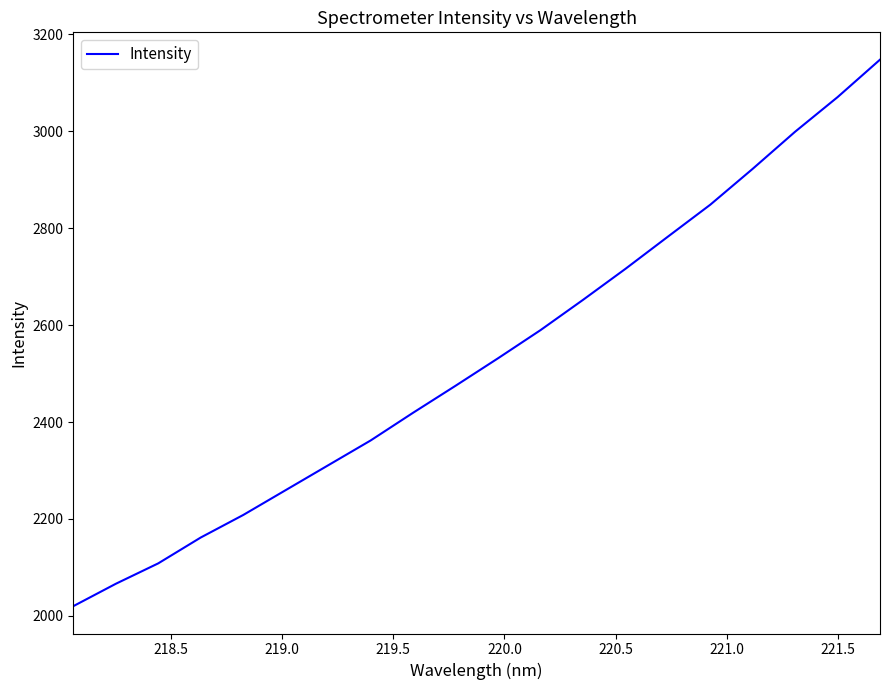

What is the minimum value shown in the chart?

2020.1